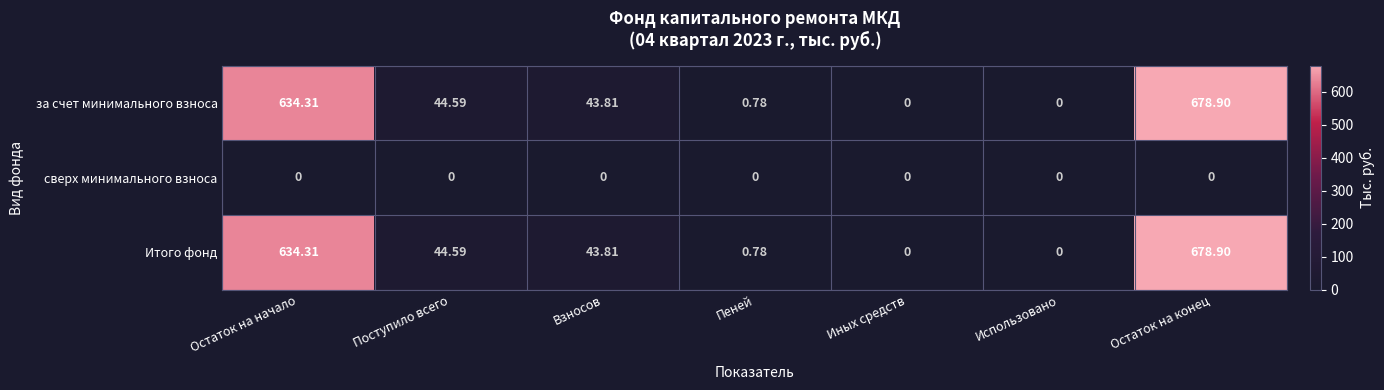

Is the value of за счет минимального взноса at Иных средств greater than the value of Итого фонд at Остаток на конец?

No